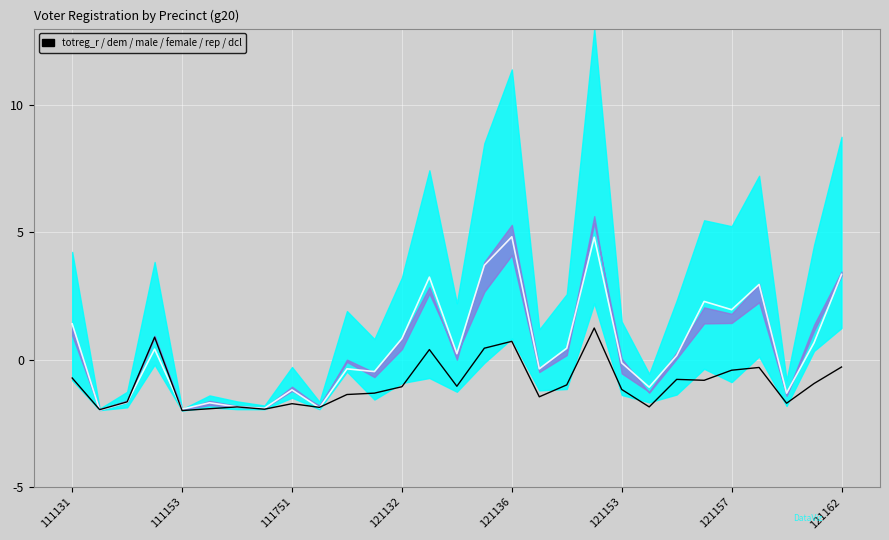

True or false: dem has more than 2 interior local peaks.

True